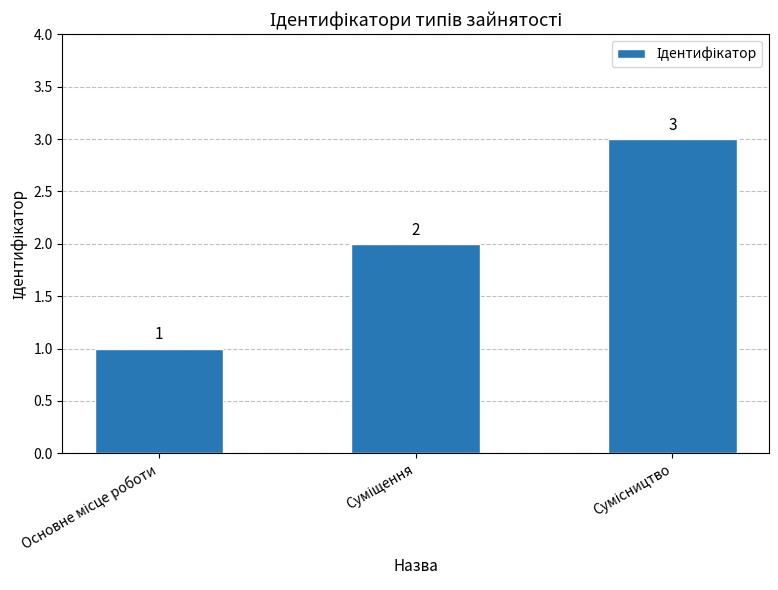

What is the value of the 1st bar from the left?

1